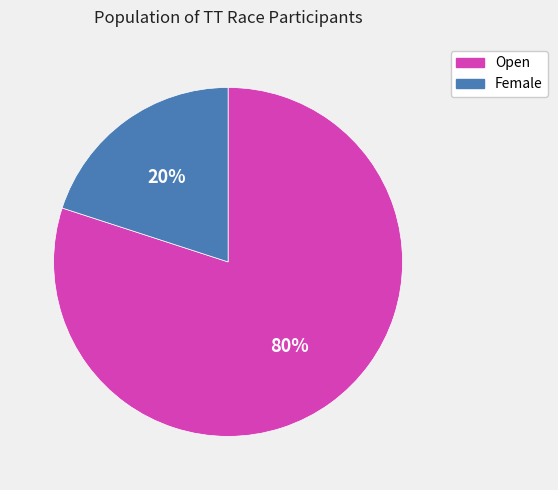

The Open slice represents 92% of the pie. True or false?

False